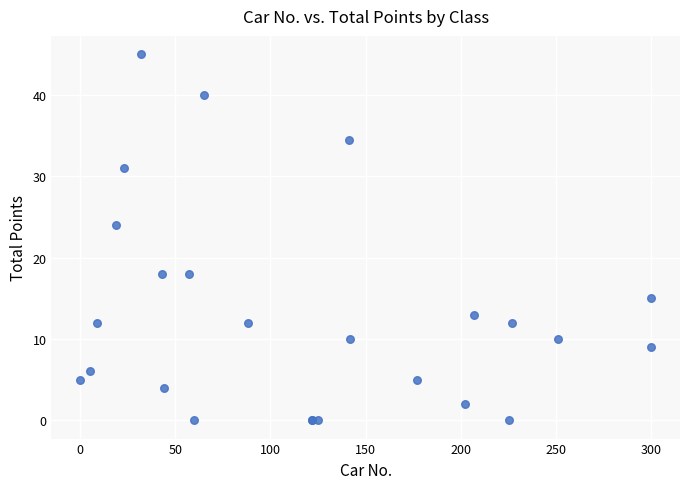

What Y value in the scatter plot is closest to 22?

24.0